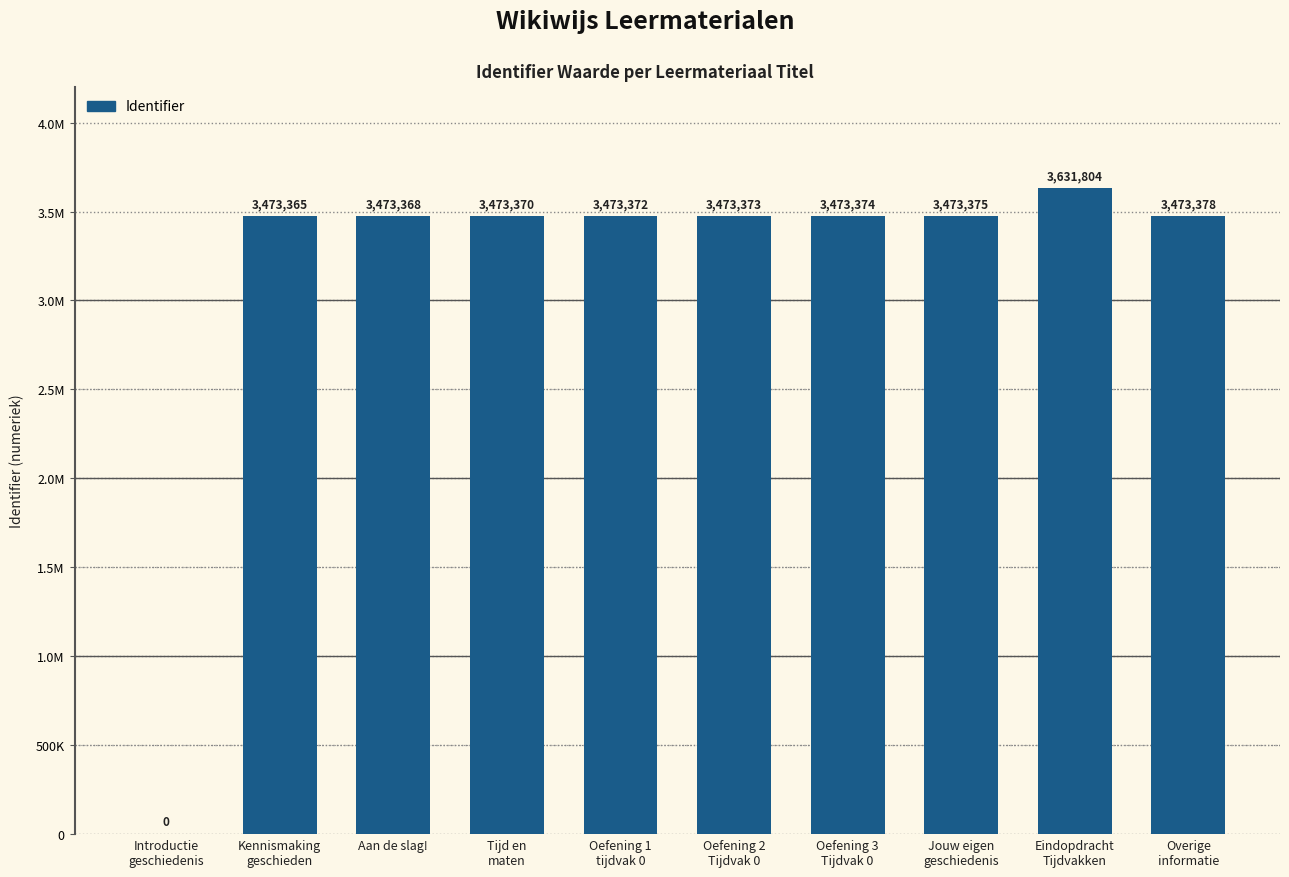

The value at Overige
informatie is 3473378. True or false?

True